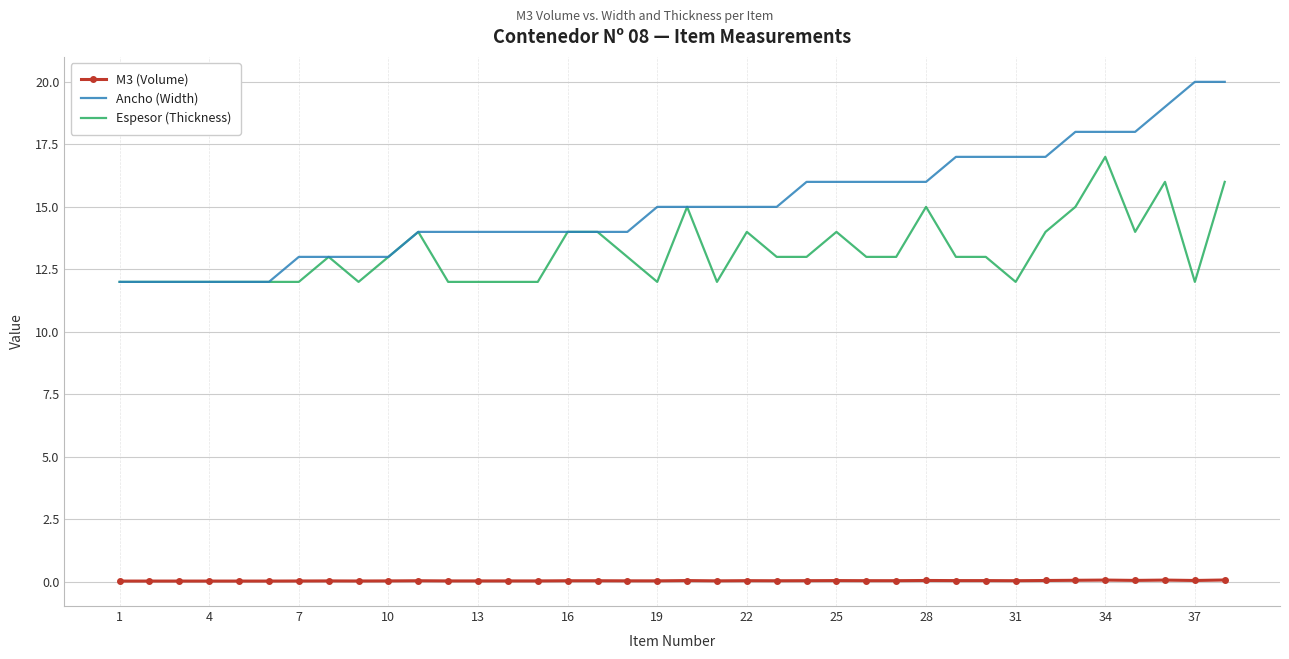

List the series in order of their peak value, lowest first.

M3 (Volume), Espesor (Thickness), Ancho (Width)